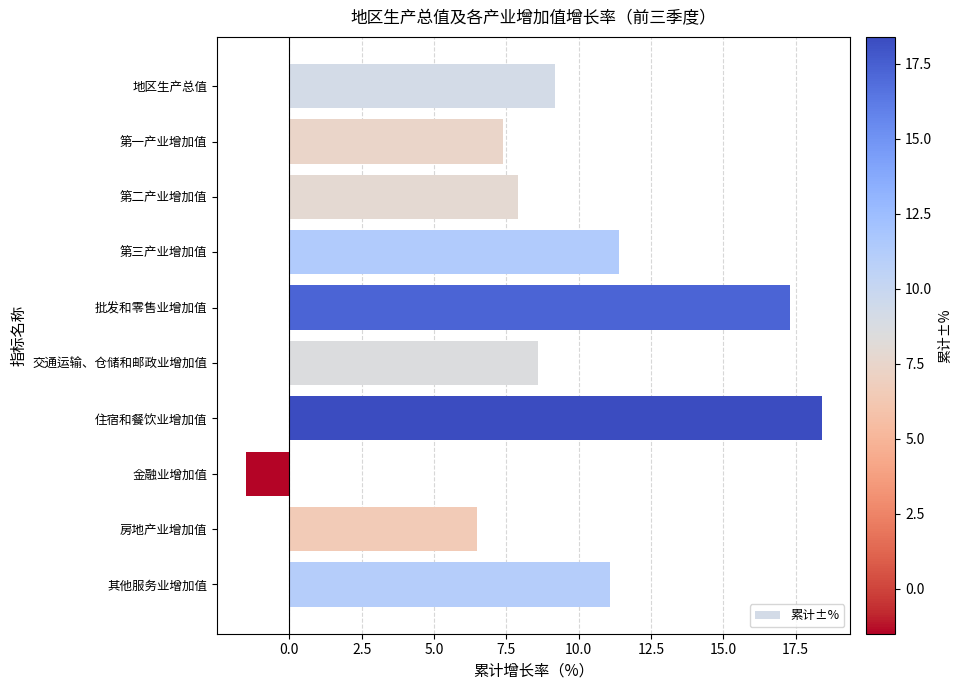

What is the difference between the maximum and minimum values?

19.9